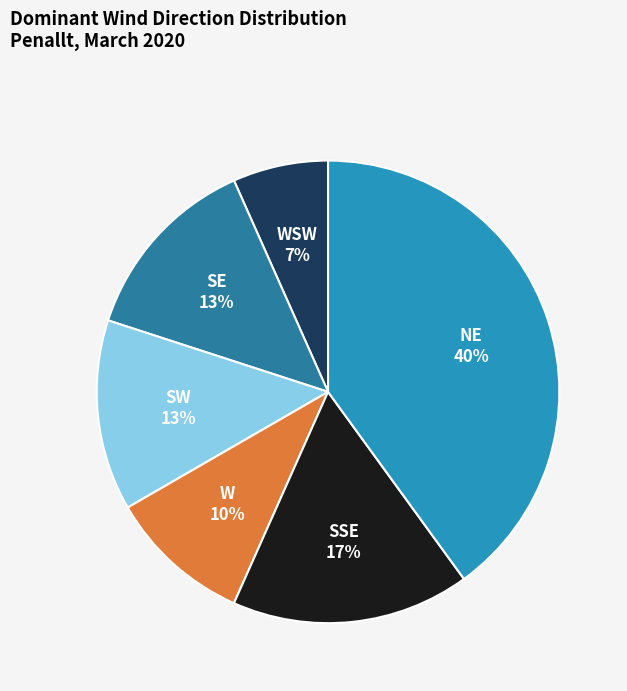

Count the number of slices in the pie.

6